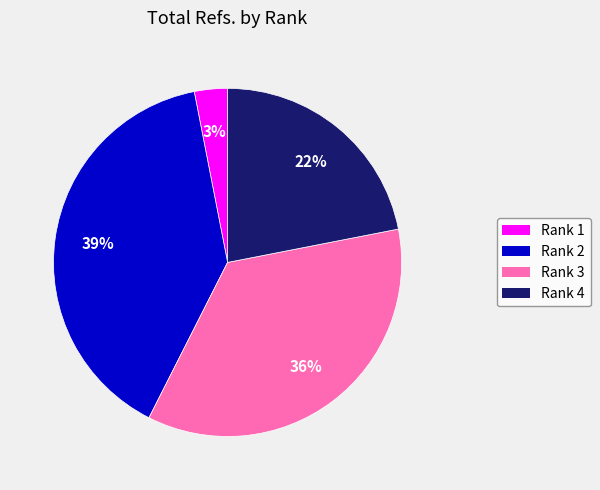

Does Rank 2 account for over 50% of the chart?

No